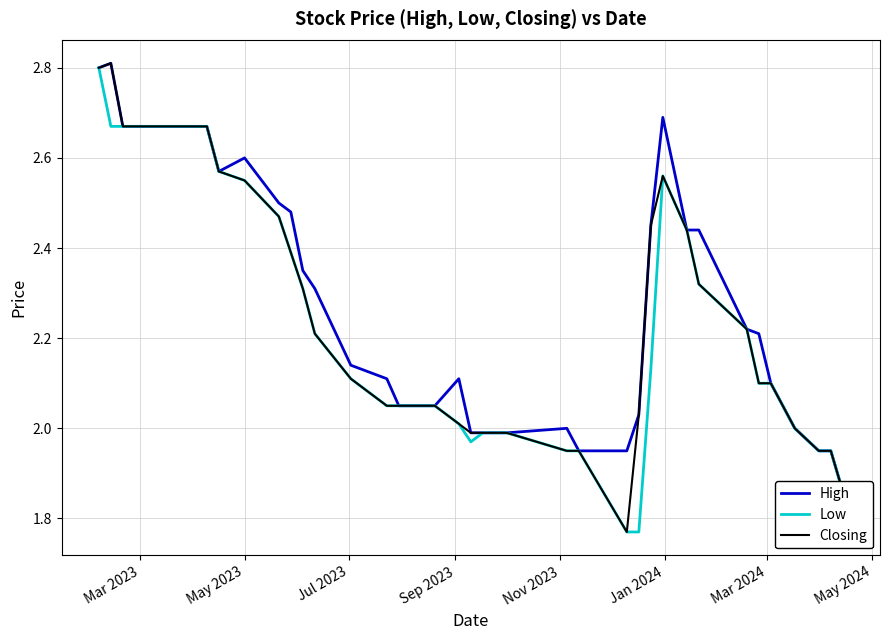

How many values in the High series exceed 2?

30